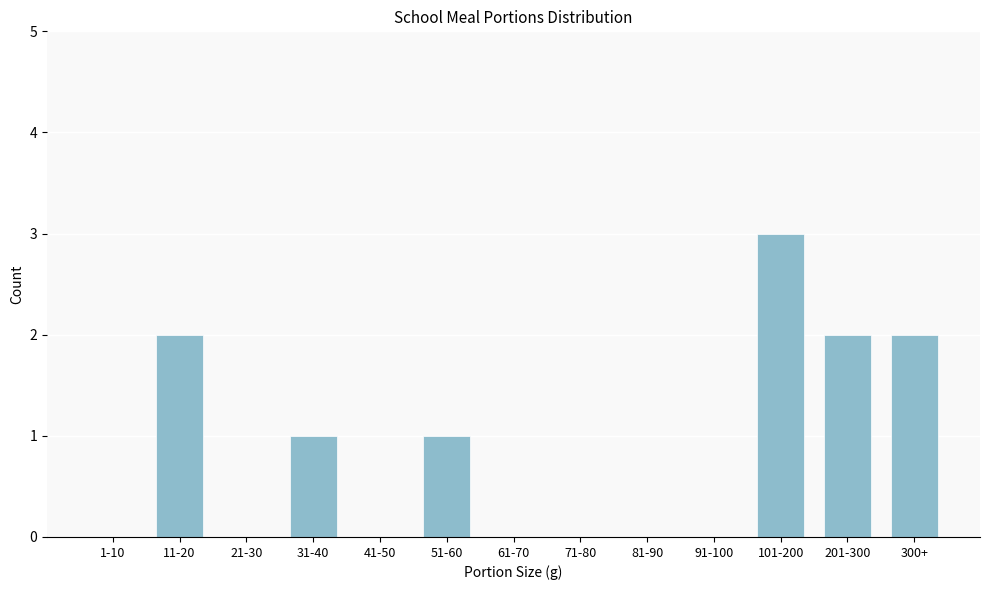

What is the sum of all values?

11